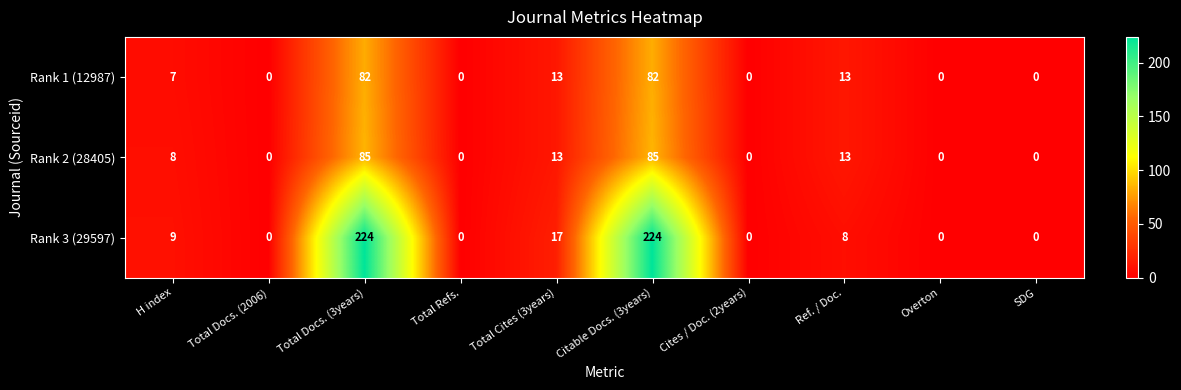

How many values in the Rank 2 (28405) series are below 8?

5